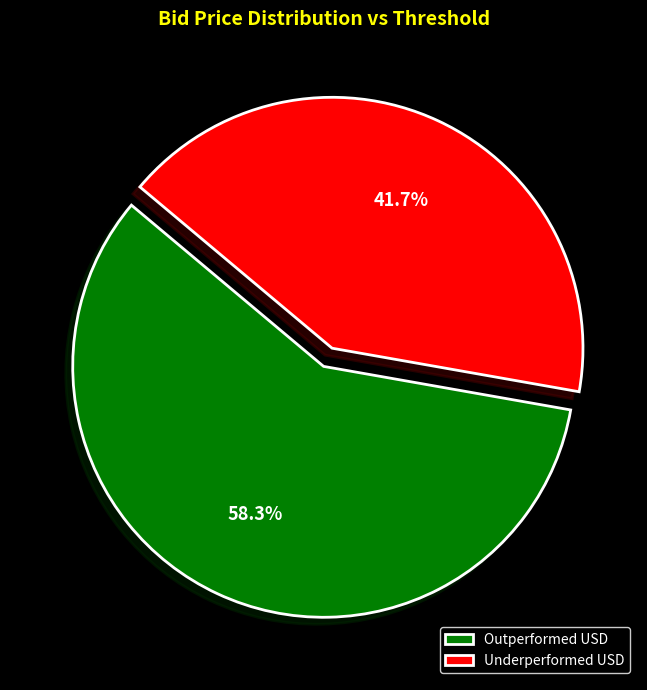

Which has a higher value, Underperformed USD or Outperformed USD?

Outperformed USD